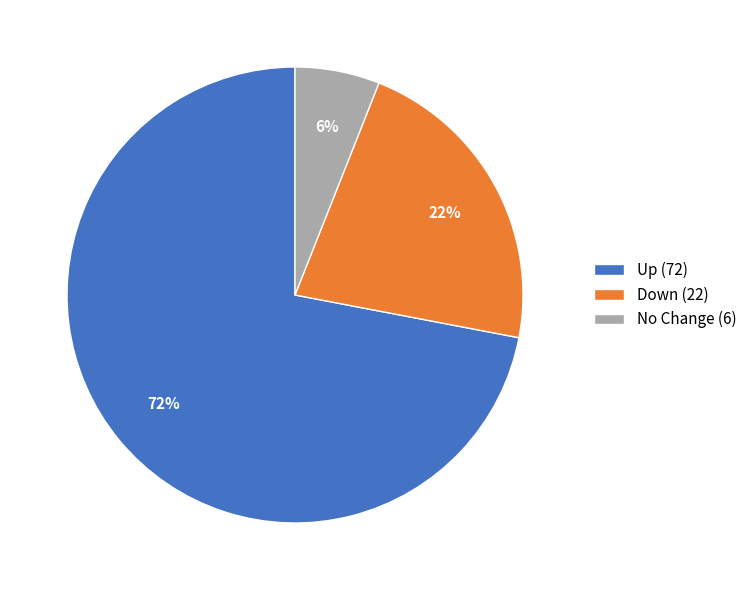

What percentage is the Up (72) slice, to the nearest percent?

72%